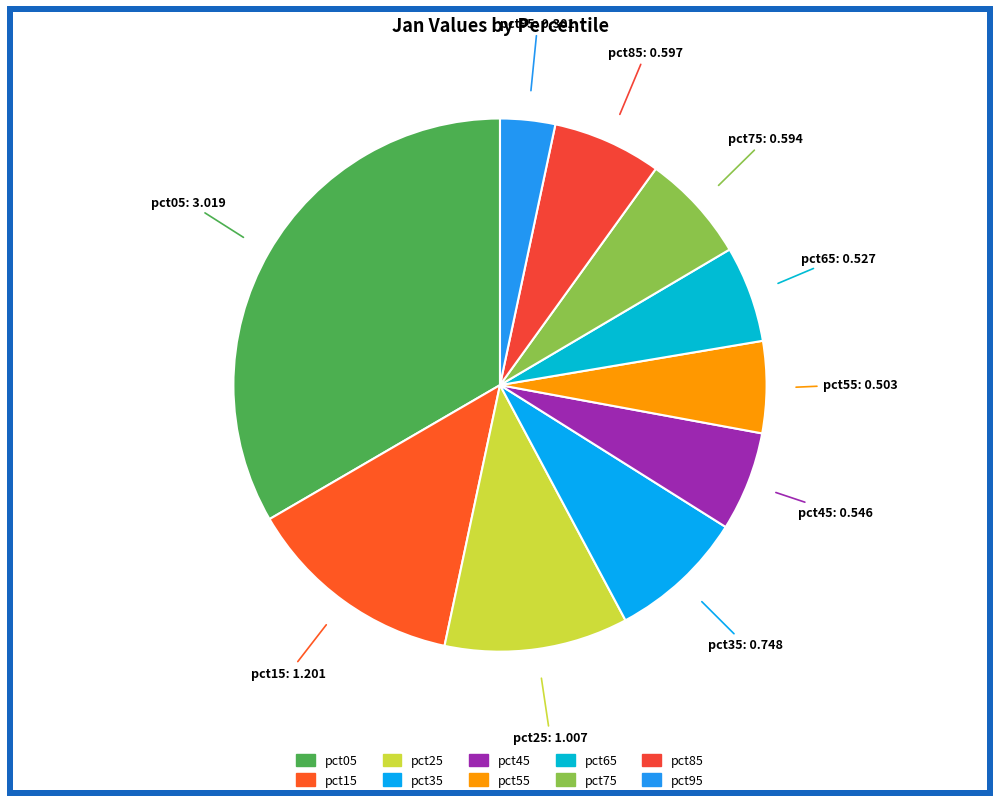

Which has a higher value, pct85 or pct05?

pct05